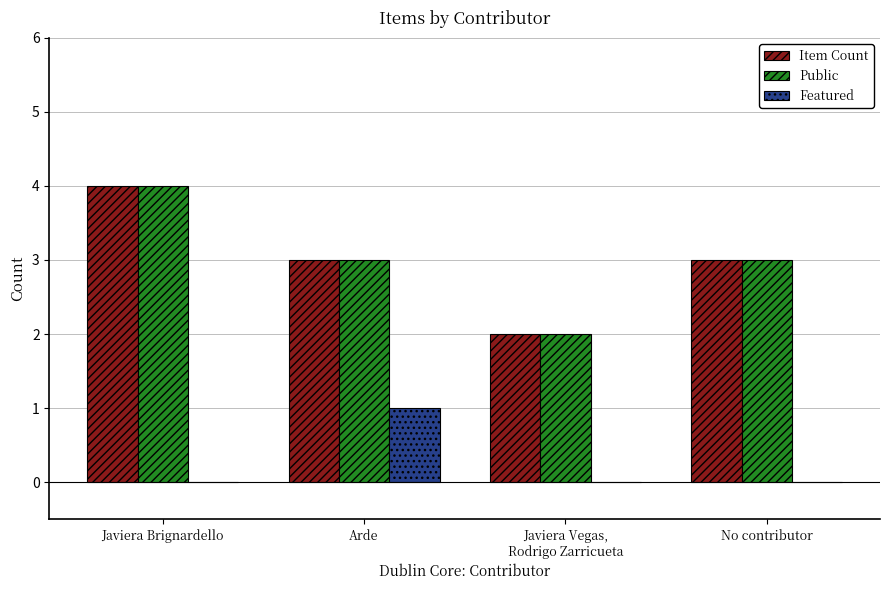

What is the greatest value displayed?

4